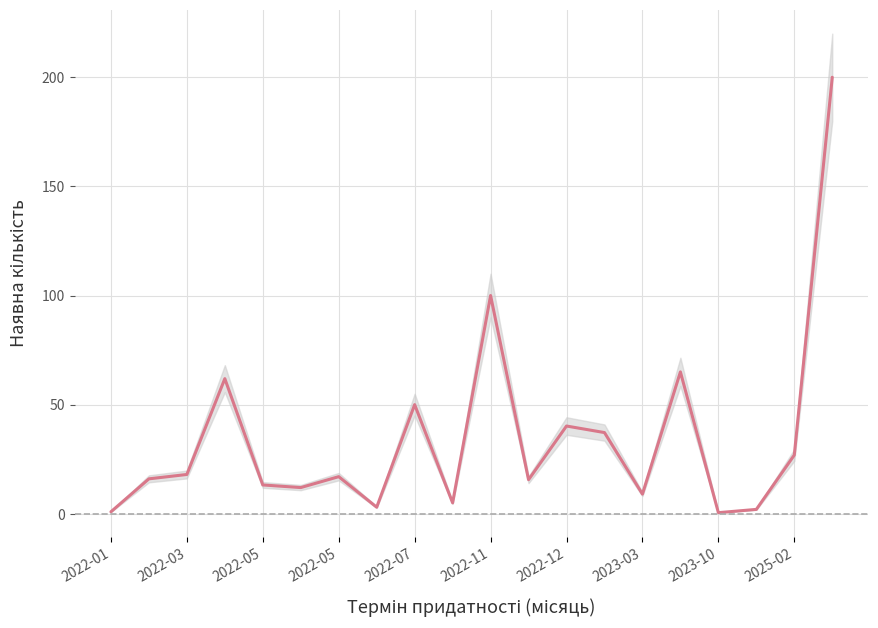

True or false: the data shows 0.5 at 2023-10.

True